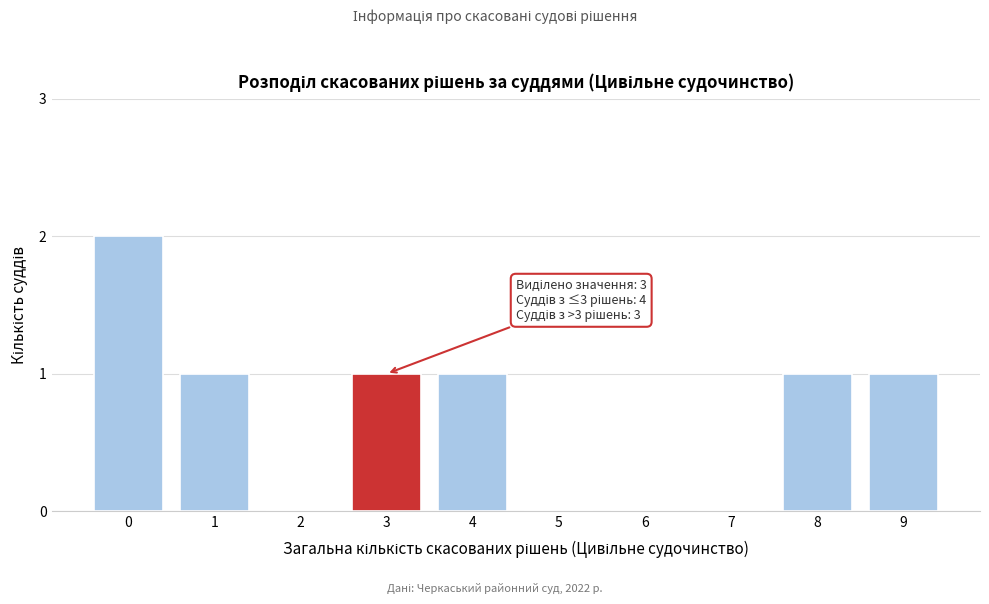

Reading right to left, extract all data points from this chart.

9=1	8=1	7=0	6=0	5=0	4=1	3=1	2=0	1=1	0=2